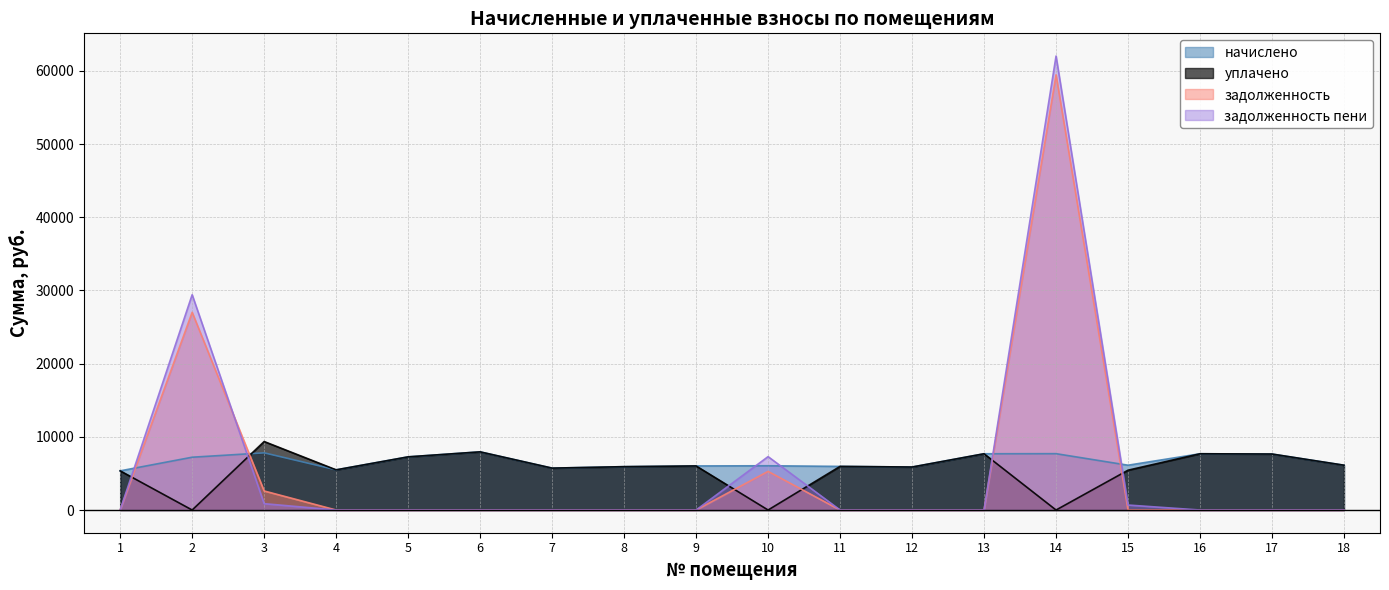

What is the total value across all series at 3?

20644.0